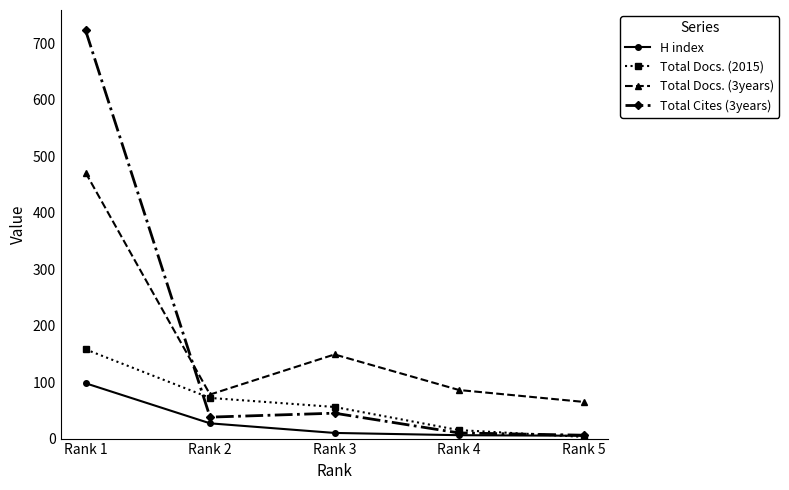

Is the value of Total Docs. (3years) at Rank 5 greater than the value of Total Docs. (2015) at Rank 1?

No